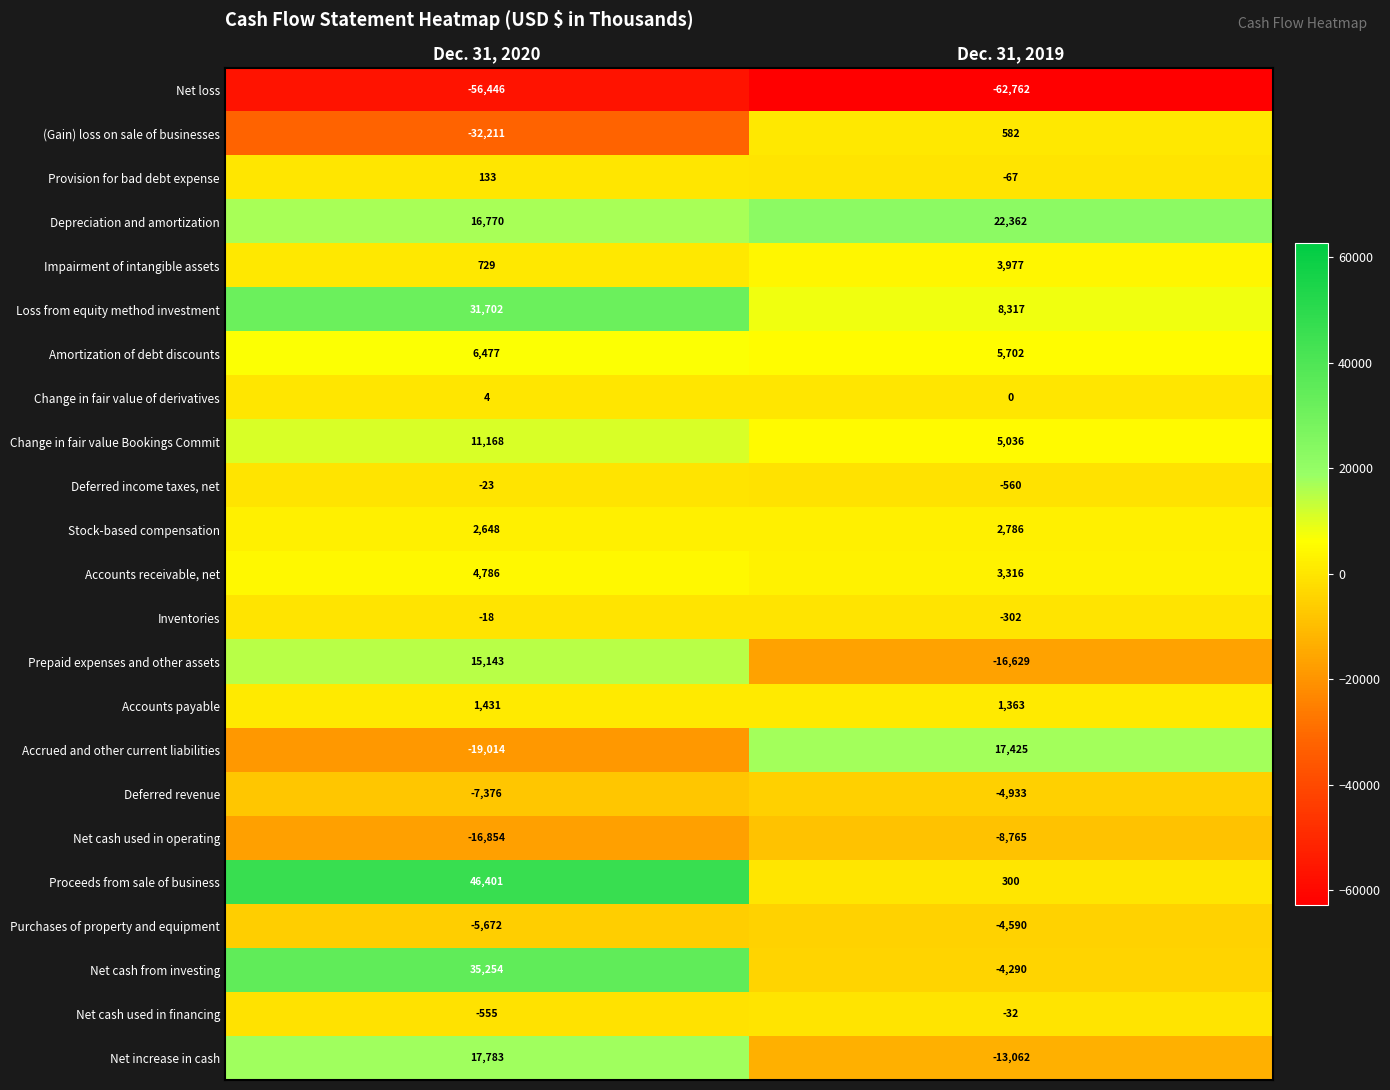

True or false: Amortization of debt discounts has a value of 10600 at Dec. 31, 2020.

False